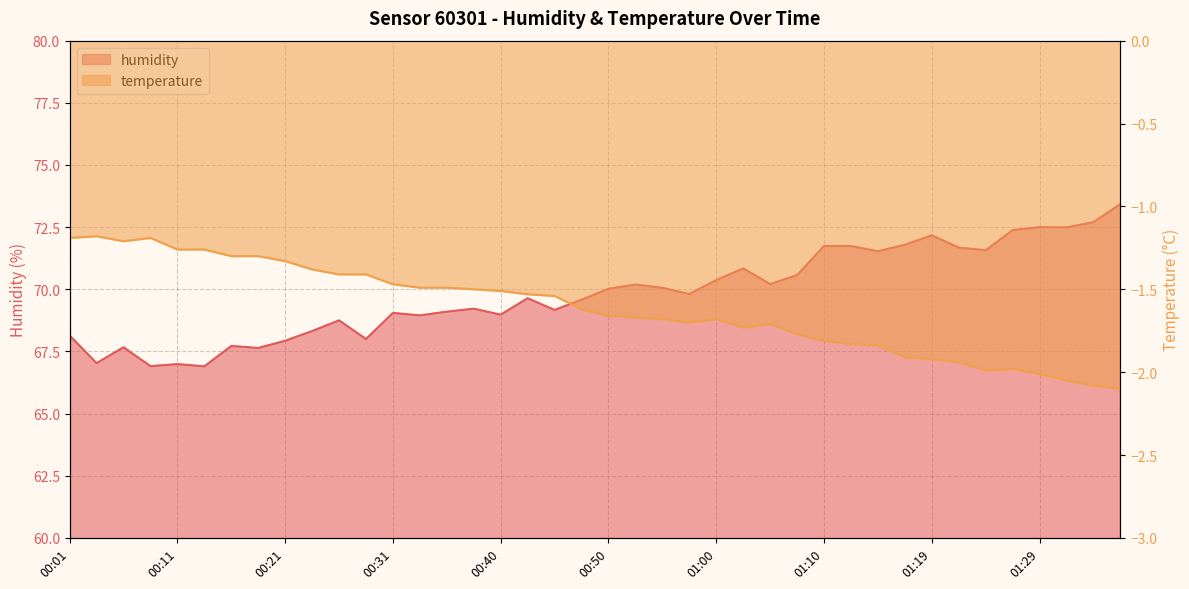

At which label does humidity first exceed 69?

00:31